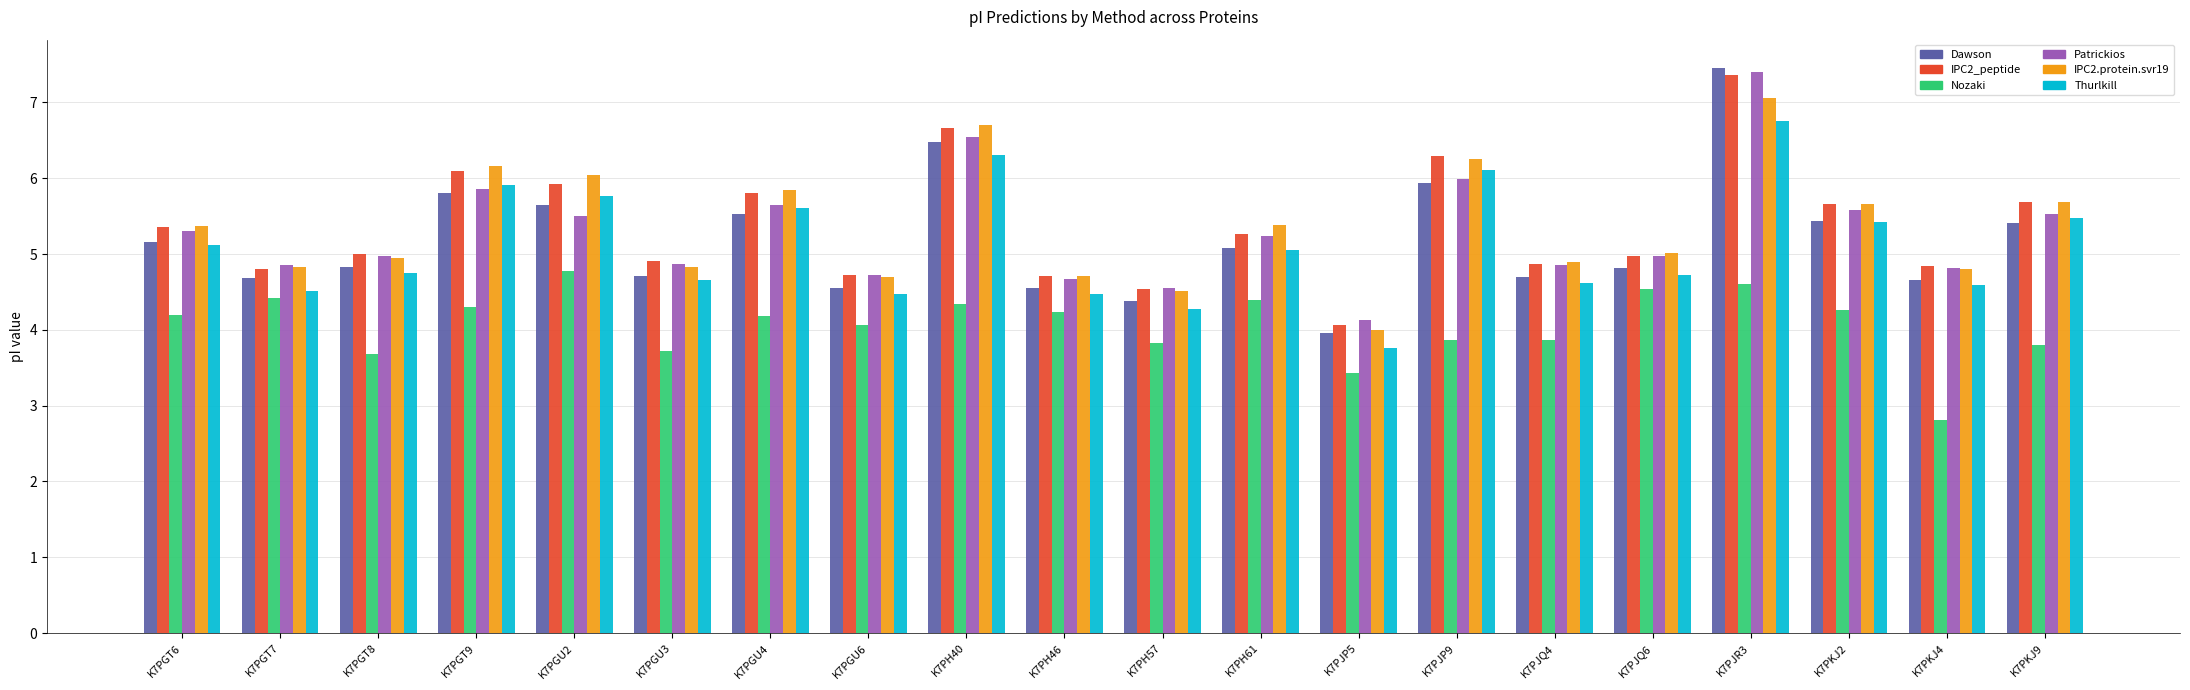

What is the difference between the maximum and minimum values in the Dawson series?

3.5